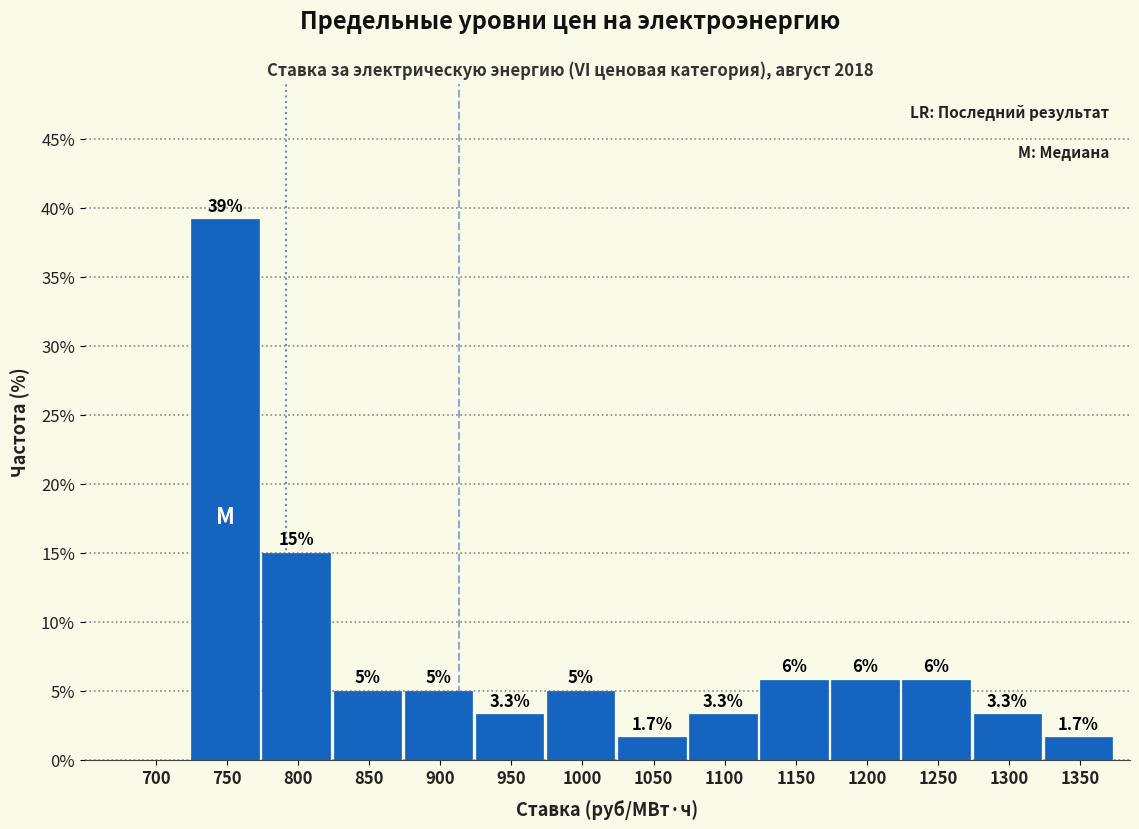

What is the sum of all values?

100.0